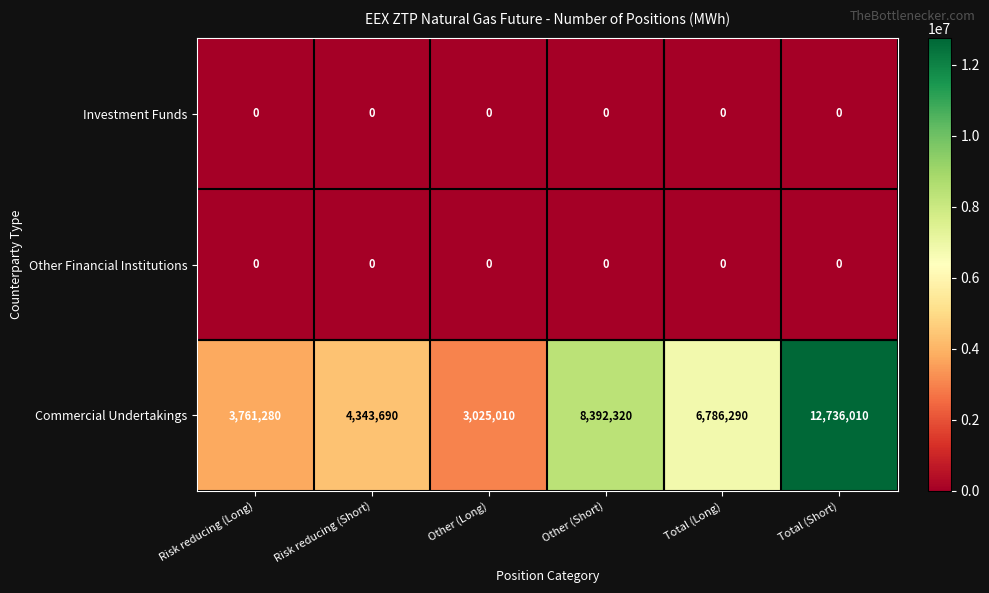

Which series has the largest range (max minus min)?

Commercial Undertakings